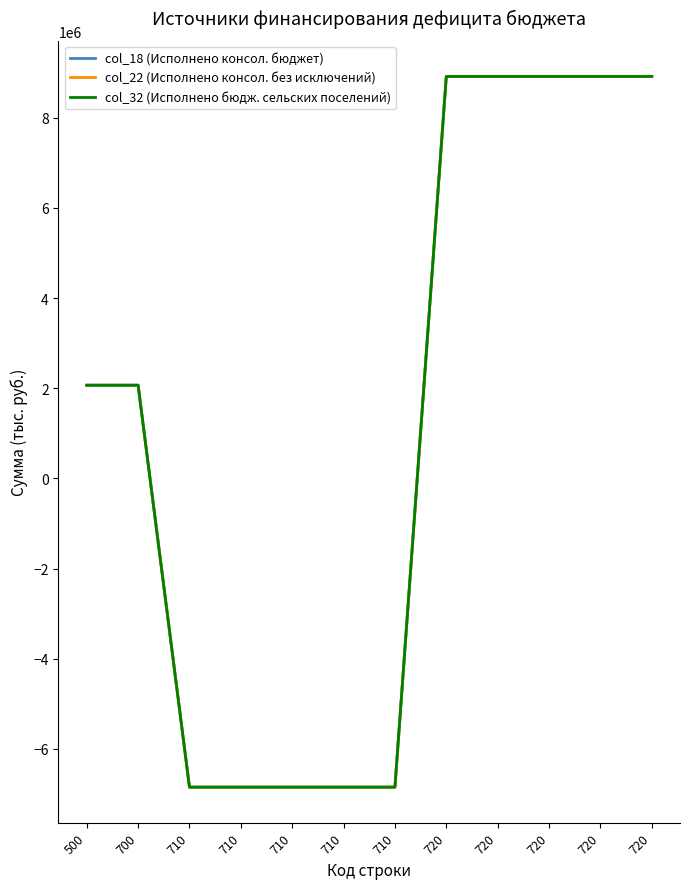

Does the chart have visible grid lines?

No